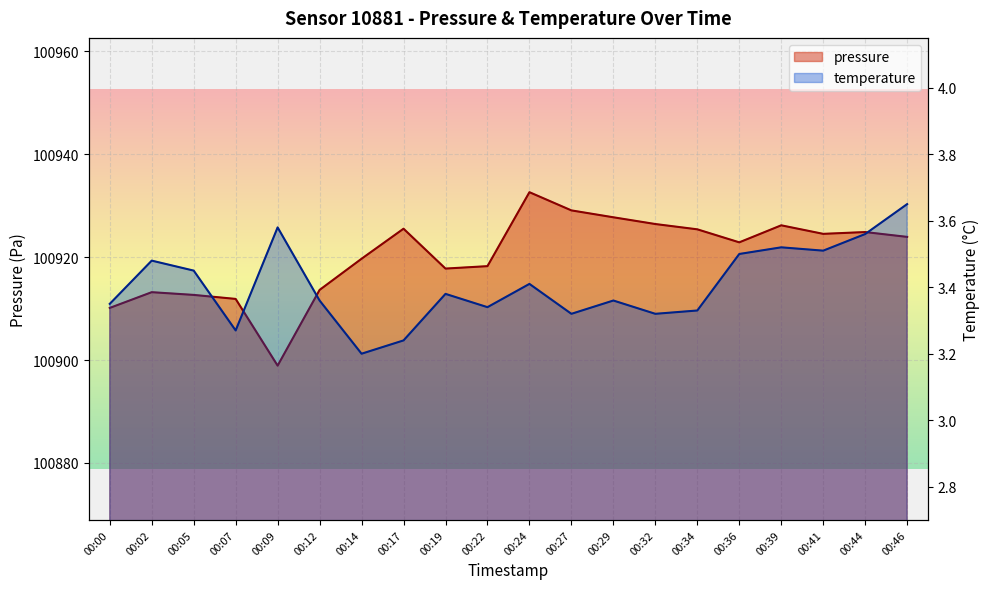

True or false: pressure has more than 1 points higher than both neighbors.

True